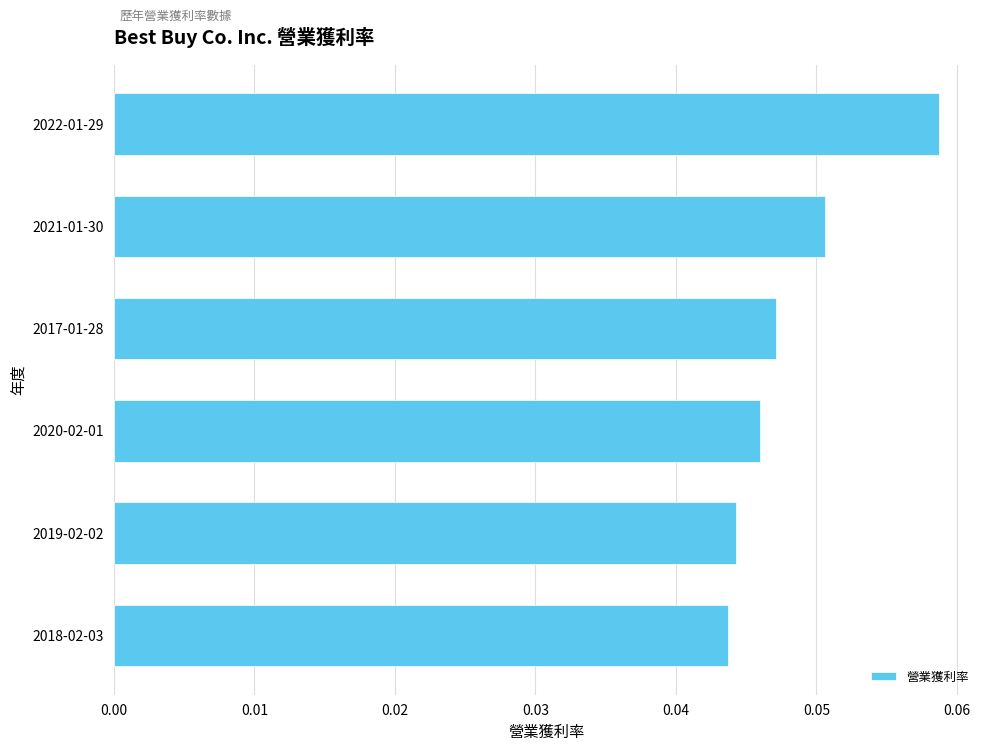

List the labels in order of value, smallest first.

2018-02-03, 2019-02-02, 2020-02-01, 2017-01-28, 2021-01-30, 2022-01-29